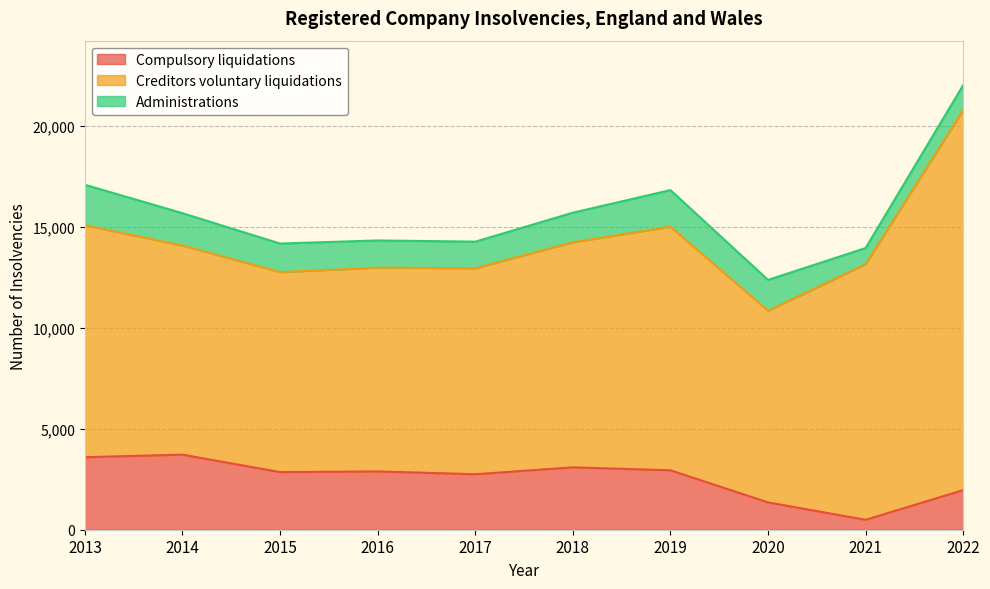

What is the spread (max minus min) of values at 2021?

12165